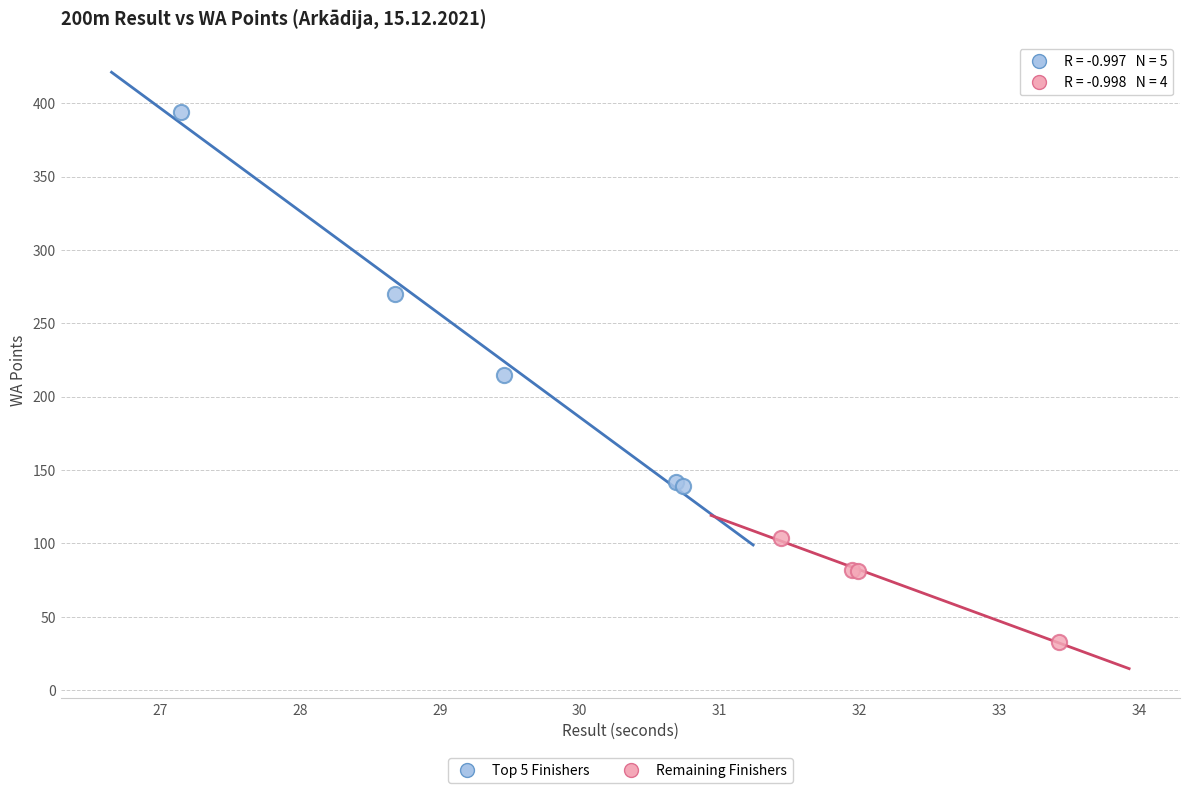

What are all the series names shown in the legend?

Top 5 Finishers, Remaining Finishers